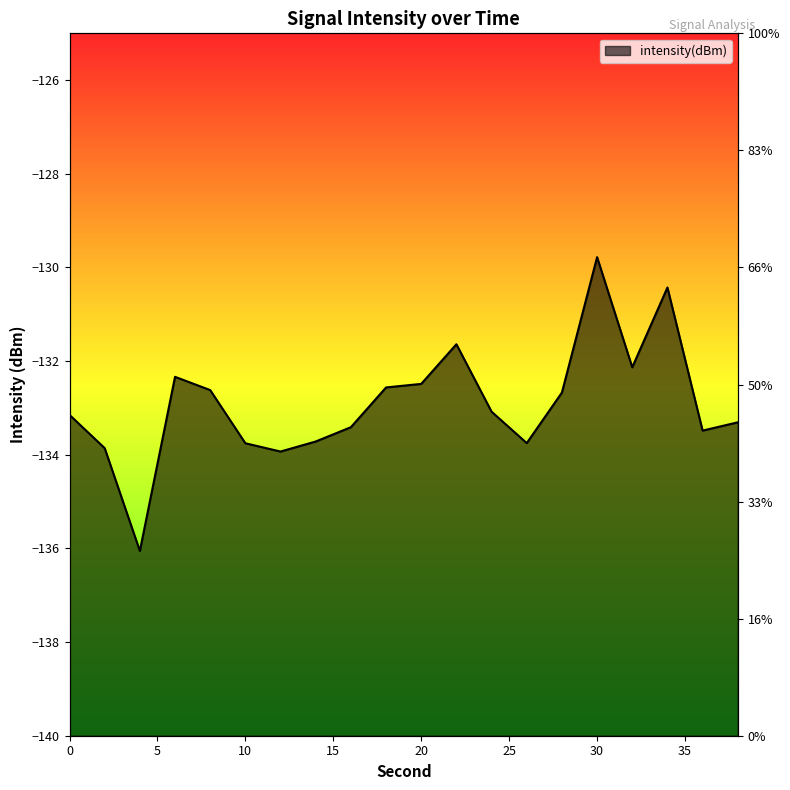

Where is the first local minimum?

4